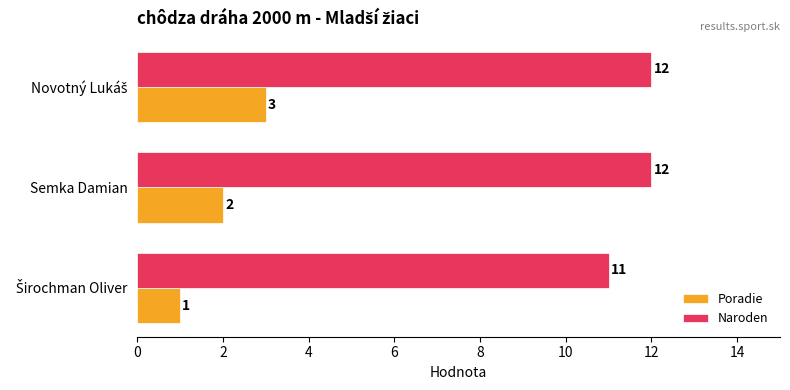

Which series has the largest total across all categories?

Naroden